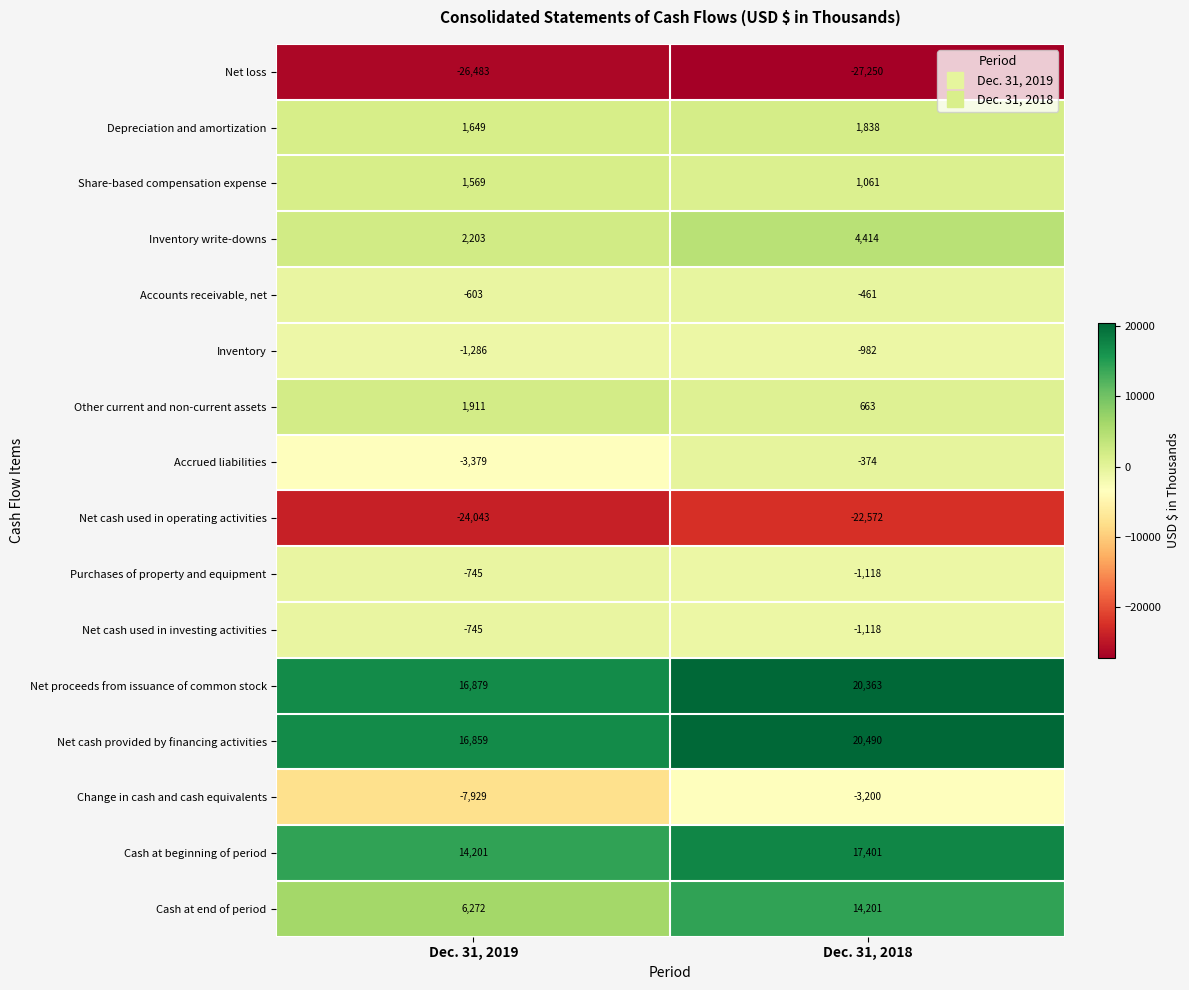

What is the sum of all Share-based compensation expense values?

2630